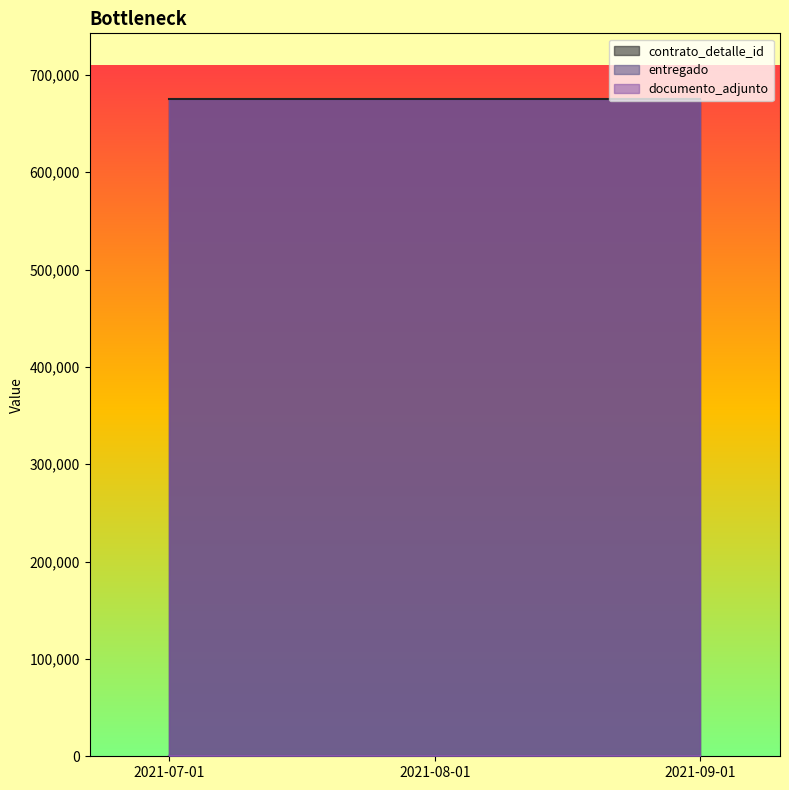

What is the minimum value shown in the chart?

1